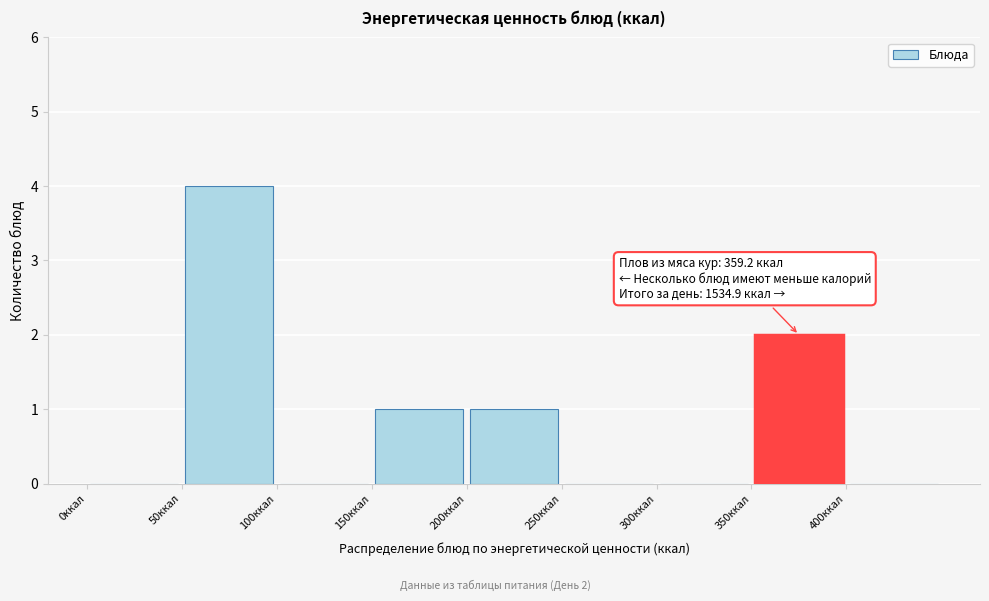

Which range on the x-axis has the tallest bar?

50 to 100